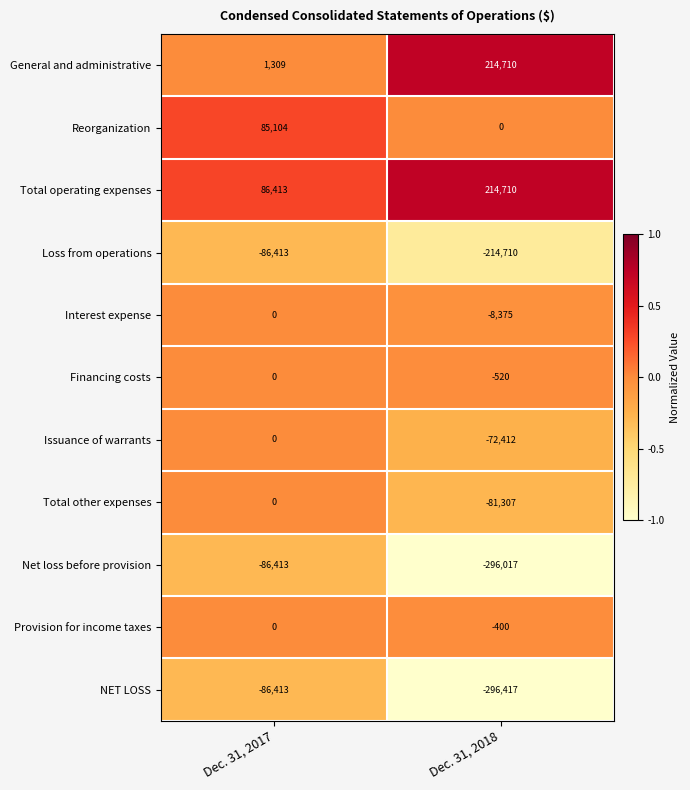

List the labels in order of Reorganization value, largest first.

Dec. 31, 2017, Dec. 31, 2018